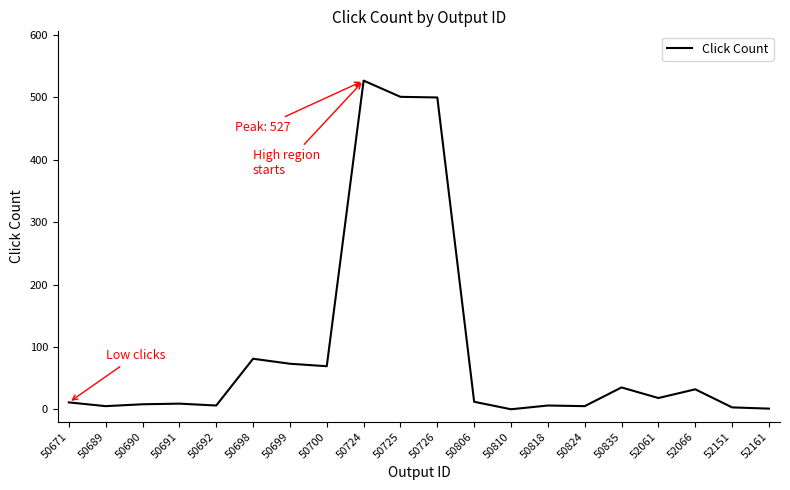

At which label is the value closest to 263?

50698